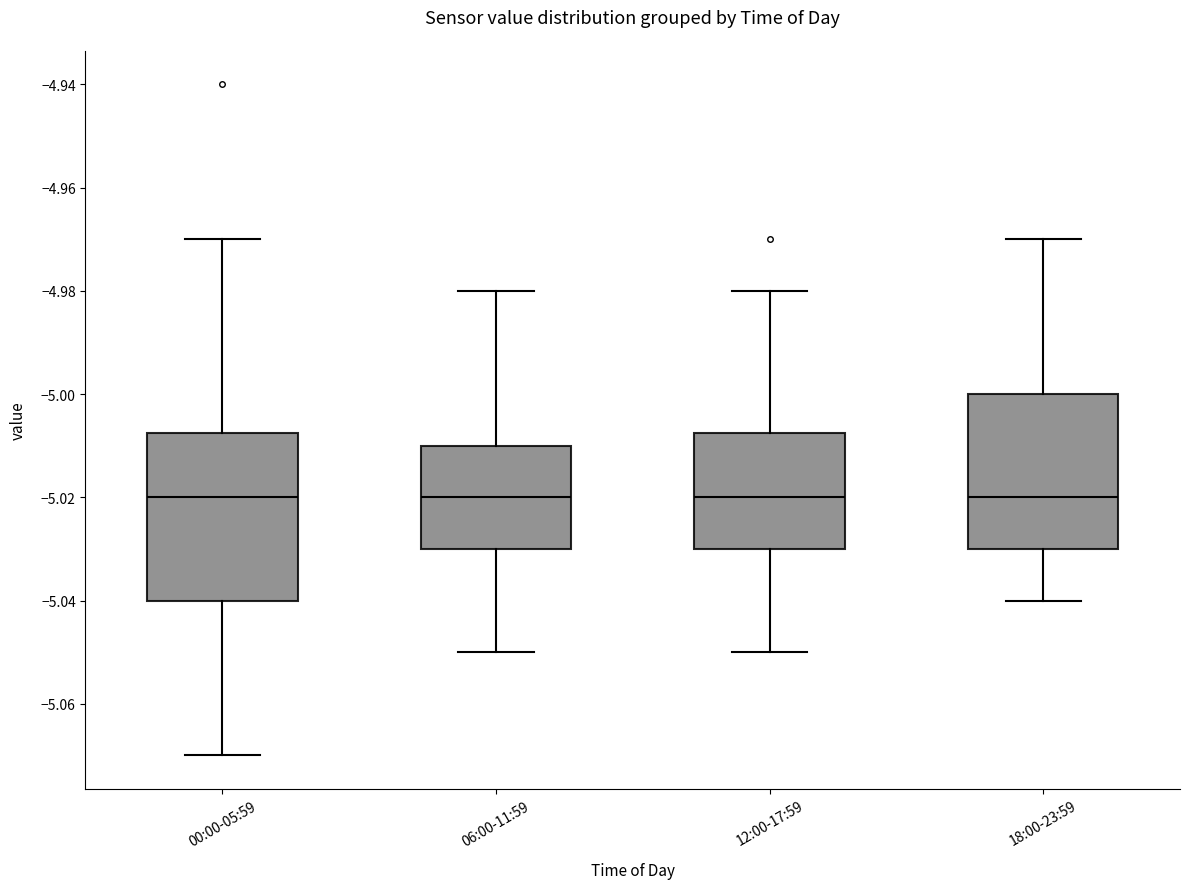

Reading left to right, transcribe this box plot: for each box, give where its median line is, the range the box spans, and where its two whiskers end, as read against the y-axis. The values are not printed on the chart, so give them approximately, as read against the axis.

00:00-05:59: median -5.020, box -5.040 to -5.008, whiskers -5.070 to -4.970
06:00-11:59: median -5.020, box -5.030 to -5.010, whiskers -5.050 to -4.980
12:00-17:59: median -5.020, box -5.030 to -5.008, whiskers -5.050 to -4.980
18:00-23:59: median -5.020, box -5.030 to -5.000, whiskers -5.040 to -4.970